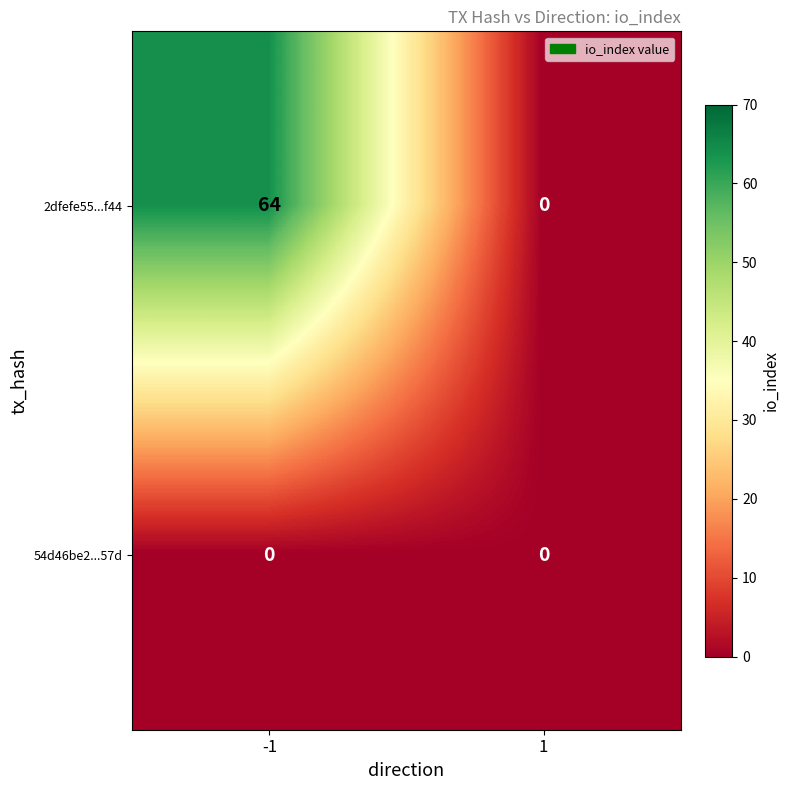

Rank the series by their average value, from highest to lowest.

2dfefe55...f44, 54d46be2...57d